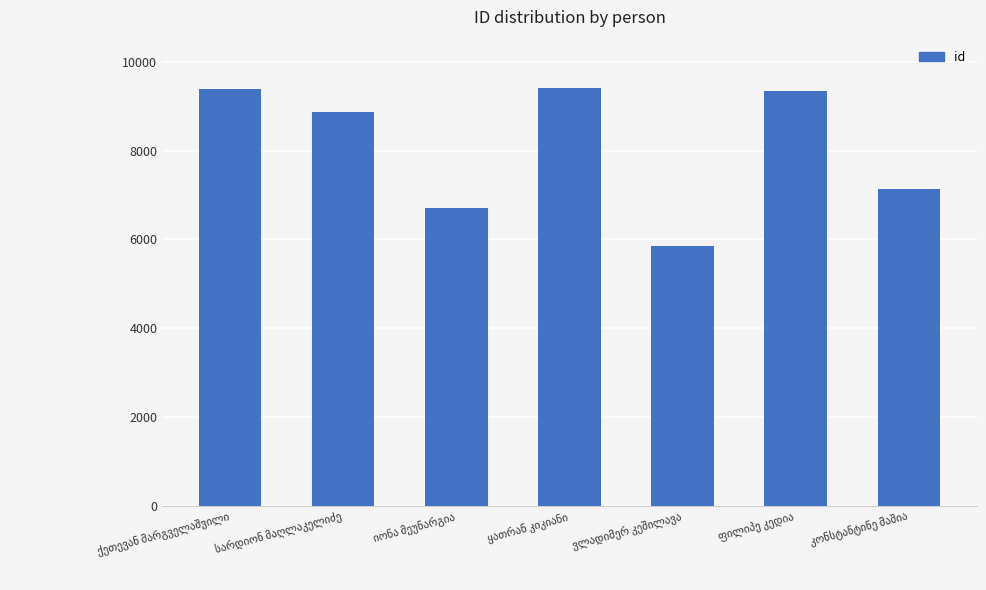

What is the value of the 7th bar from the left?

7137